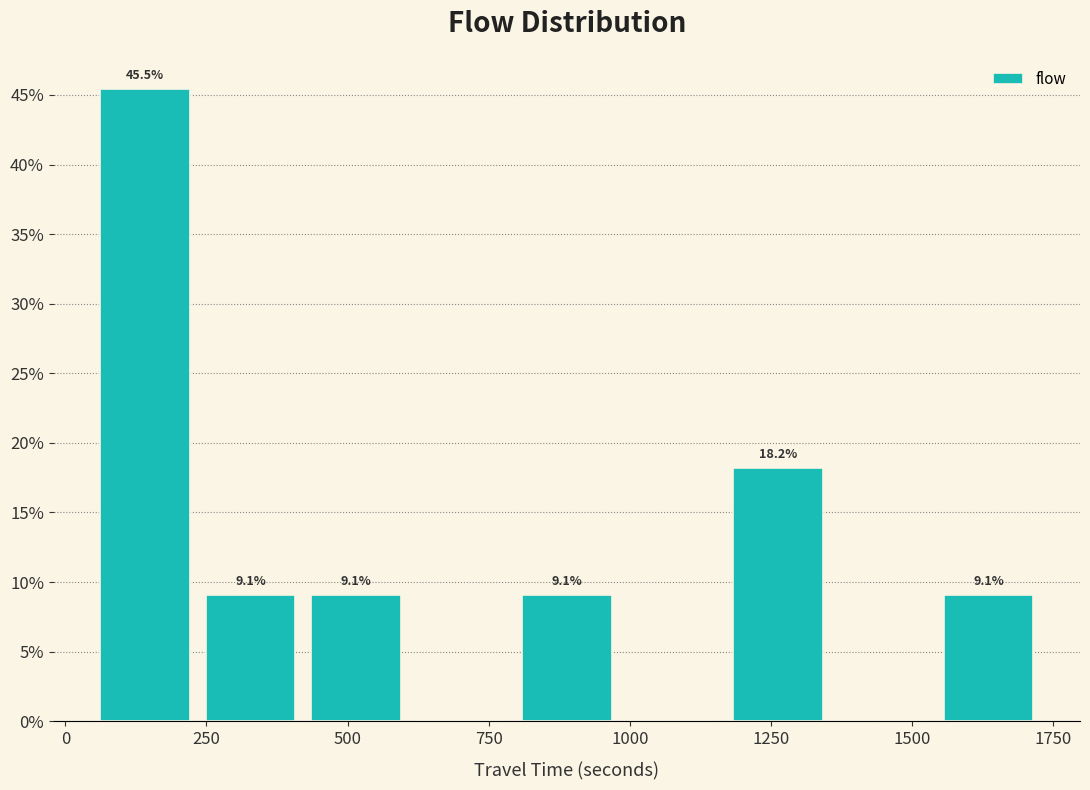

Read against the x-axis, roughly where is the centre of the tallest bar?

150